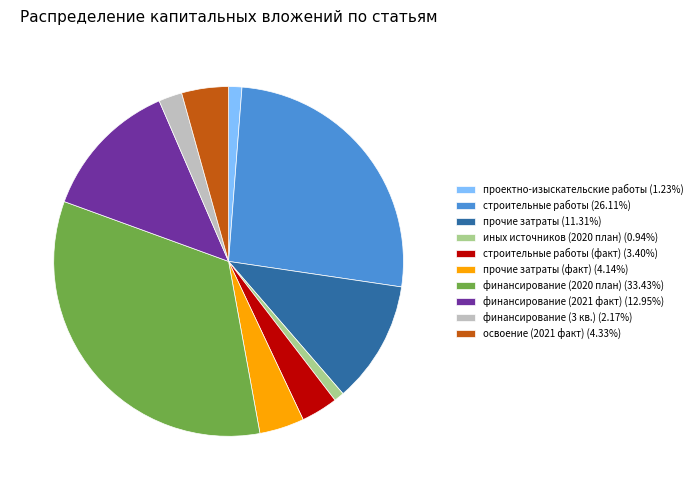

Is строительные работы (26.11%) the majority of the pie?

No